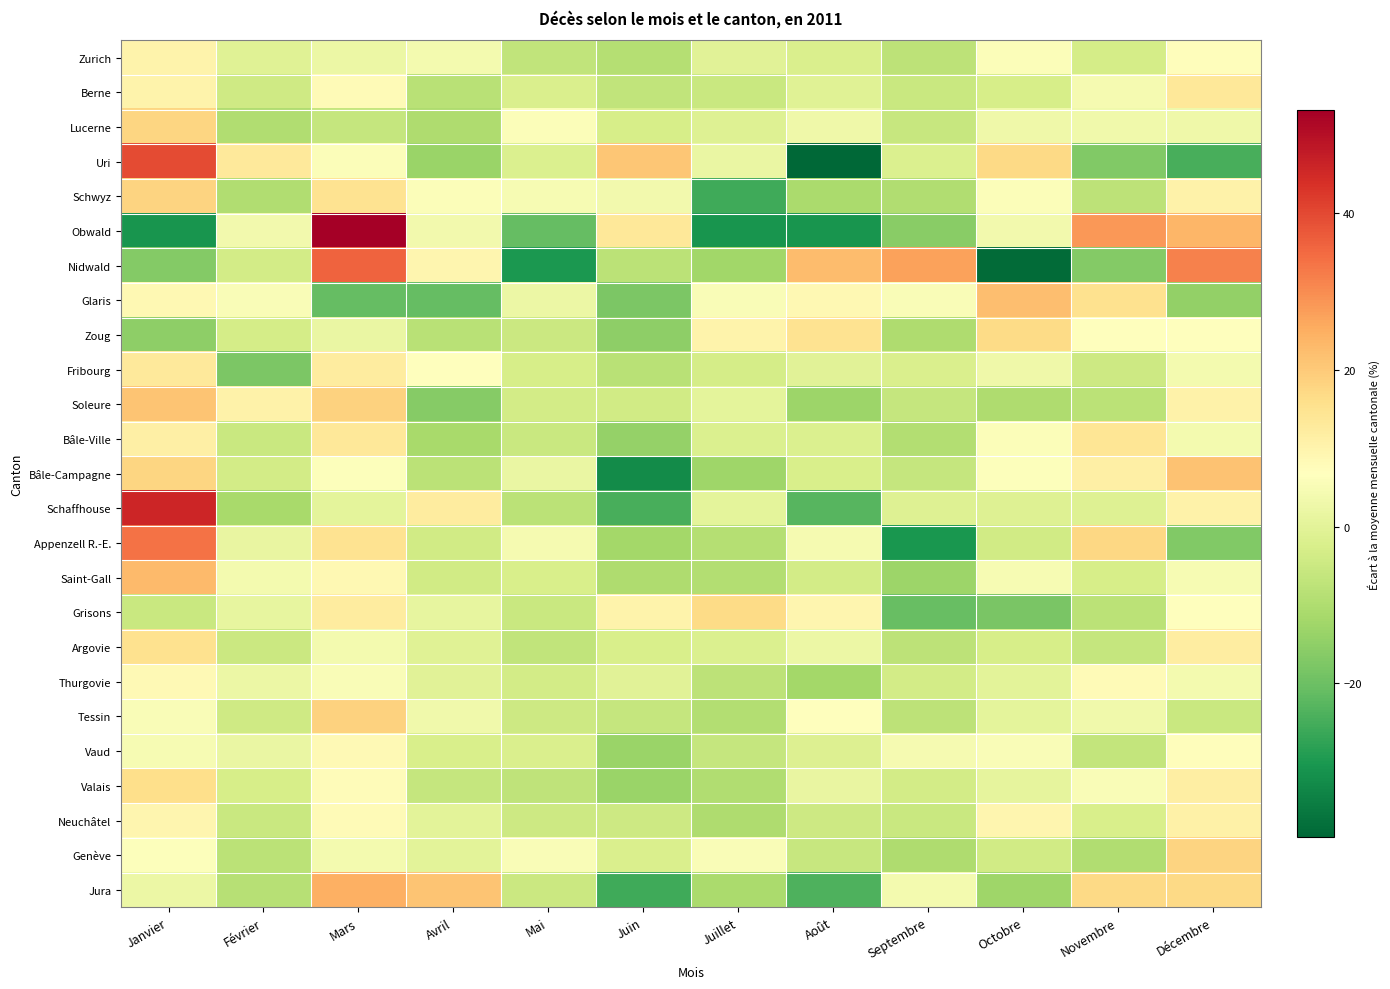

Reading left to right, list all the values displayed in this chart.

Zurich: Janvier=10.2	Février=-0.5	Mars=2.1	Avril=4.1	Mai=-6.7	Juin=-8.9	Juillet=-0.4	Août=-2.3	Septembre=-7.7	Octobre=6.0	Novembre=-3.2	Décembre=7.4
Berne: Janvier=10.3	Février=-4.2	Mars=8.1	Avril=-8.4	Mai=-2.1	Juin=-6.9	Juillet=-5.3	Août=-0.8	Septembre=-5.6	Octobre=-2.8	Novembre=4.3	Décembre=13.3
Lucerne: Janvier=17.7	Février=-9.7	Mars=-6.2	Avril=-10.1	Mai=5.9	Juin=-2.7	Juillet=-1.0	Août=2.9	Septembre=-5.8	Octobre=2.9	Novembre=3.3	Décembre=2.9
Uri: Janvier=39.6	Février=13.2	Mars=5.7	Avril=-13.2	Mai=-1.9	Juin=20.8	Juillet=1.9	Août=-39.6	Septembre=-1.9	Octobre=17.0	Novembre=-17.0	Décembre=-24.5
Schwyz: Janvier=18.3	Février=-9.9	Mars=14.9	Avril=5.9	Mai=4.8	Juin=3.7	Juillet=-25.6	Août=-11.0	Septembre=-9.9	Octobre=5.9	Novembre=-7.6	Décembre=10.4
Obwald: Janvier=-30.9	Février=3.7	Mars=53.1	Avril=3.7	Mai=-21.0	Juin=13.6	Juillet=-30.9	Août=-30.9	Septembre=-16.0	Octobre=3.7	Novembre=28.4	Décembre=23.5
Nidwald: Janvier=-16.8	Février=-3.6	Mars=35.8	Avril=9.5	Mai=-29.9	Juin=-8.0	Juillet=-12.4	Août=22.6	Septembre=27.0	Octobre=-38.7	Novembre=-16.8	Décembre=31.4
Glaris: Janvier=8.8	Février=5.5	Mars=-20.9	Avril=-20.9	Mai=2.2	Juin=-17.6	Juillet=5.5	Août=8.8	Septembre=5.5	Octobre=22.0	Novembre=15.4	Décembre=-14.3
Zoug: Janvier=-15.0	Février=-3.3	Mars=1.7	Avril=-8.3	Mai=-5.0	Juin=-15.0	Juillet=10.0	Août=15.0	Septembre=-10.0	Octobre=16.7	Novembre=6.7	Décembre=6.7
Fribourg: Janvier=13.1	Février=-17.9	Mars=12.5	Avril=6.4	Mai=-2.7	Juin=-8.2	Juillet=-3.3	Août=-0.3	Septembre=-2.1	Octobre=2.8	Novembre=-4.5	Décembre=4.0
Soleure: Janvier=21.1	Février=10.7	Mars=18.4	Avril=-16.2	Mai=-3.6	Juin=-4.1	Juillet=0.3	Août=-12.9	Septembre=-6.3	Octobre=-10.1	Novembre=-7.9	Décembre=10.7
Bâle-Ville: Janvier=11.1	Février=-5.3	Mars=13.5	Avril=-11.1	Mai=-5.3	Juin=-14.0	Juillet=-1.8	Août=-1.8	Septembre=-9.4	Octobre=5.8	Novembre=14.0	Décembre=4.1
Bâle-Campagne: Janvier=17.7	Février=-3.4	Mars=6.3	Avril=-7.8	Mai=2.0	Juin=-32.7	Juillet=-12.7	Août=-2.4	Septembre=-6.1	Octobre=6.3	Novembre=11.2	Décembre=21.5
Schaffhouse: Janvier=45.8	Février=-11.2	Mars=0.6	Avril=12.3	Mai=-7.8	Juin=-24.6	Juillet=0.6	Août=-22.9	Septembre=-1.1	Octobre=-1.1	Novembre=-1.1	Décembre=10.6
Appenzell R.-E.: Janvier=33.6	Février=1.6	Mars=14.9	Avril=-3.8	Mai=4.2	Juin=-11.8	Juillet=-9.1	Août=4.2	Septembre=-30.5	Octobre=-3.8	Novembre=17.6	Décembre=-17.1
Saint-Gall: Janvier=22.8	Février=4.1	Mars=8.7	Avril=-4.1	Mai=-2.4	Juin=-10.3	Juillet=-9.3	Août=-3.4	Septembre=-12.9	Octobre=4.8	Novembre=-2.8	Décembre=4.8
Grisons: Janvier=-5.6	Février=1.1	Mars=12.3	Avril=1.1	Mai=-5.6	Juin=10.0	Juillet=16.7	Août=9.3	Septembre=-20.4	Octobre=-18.2	Novembre=-7.8	Décembre=7.1
Argovie: Janvier=15.4	Février=-4.9	Mars=3.9	Avril=-0.8	Mai=-6.8	Juin=-2.4	Juillet=-1.6	Août=2.2	Septembre=-7.7	Octobre=-2.7	Novembre=-6.3	Décembre=11.8
Thurgovie: Janvier=8.5	Février=2.1	Mars=5.3	Avril=-0.5	Mai=-3.7	Juin=-0.5	Juillet=-7.5	Août=-12.0	Septembre=-3.7	Octobre=0.2	Novembre=7.9	Décembre=4.0
Tessin: Janvier=5.6	Février=-4.3	Mars=18.5	Avril=3.1	Mai=-4.7	Juin=-6.0	Juillet=-9.3	Août=6.9	Septembre=-7.6	Octobre=0.2	Novembre=3.1	Décembre=-5.6
Vaud: Janvier=4.7	Février=1.9	Mars=8.2	Avril=-2.7	Mai=-2.2	Juin=-13.3	Juillet=-6.1	Août=-1.5	Septembre=4.5	Octobre=5.6	Novembre=-6.4	Décembre=7.3
Valais: Janvier=15.9	Février=-2.7	Mars=7.7	Avril=-6.1	Mai=-7.0	Juin=-13.2	Juillet=-9.9	Août=1.5	Septembre=-3.7	Octobre=0.6	Novembre=5.4	Décembre=11.6
Neuchâtel: Janvier=9.4	Février=-5.5	Mars=7.9	Avril=0.0	Mai=-4.7	Juin=-4.7	Juillet=-10.2	Août=-4.7	Septembre=-5.5	Octobre=9.4	Novembre=-2.4	Décembre=11.0
Genève: Janvier=6.0	Février=-7.8	Mars=4.0	Avril=0.1	Mai=5.6	Juin=-2.3	Juillet=5.6	Août=-5.8	Septembre=-10.1	Octobre=-3.8	Novembre=-9.8	Décembre=18.2
Jura: Janvier=2.3	Février=-8.8	Mars=24.7	Avril=20.9	Mai=-5.1	Juin=-25.6	Juillet=-10.7	Août=-23.7	Septembre=4.2	Octobre=-12.6	Novembre=17.2	Décembre=17.2